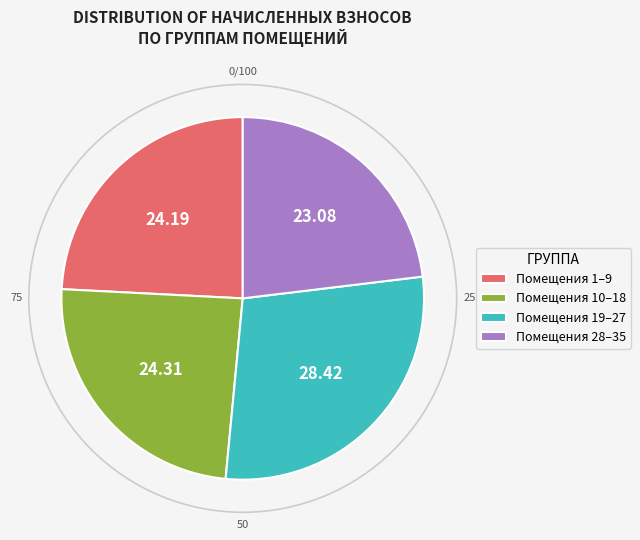

Is there any slice that represents more than half of the pie?

No